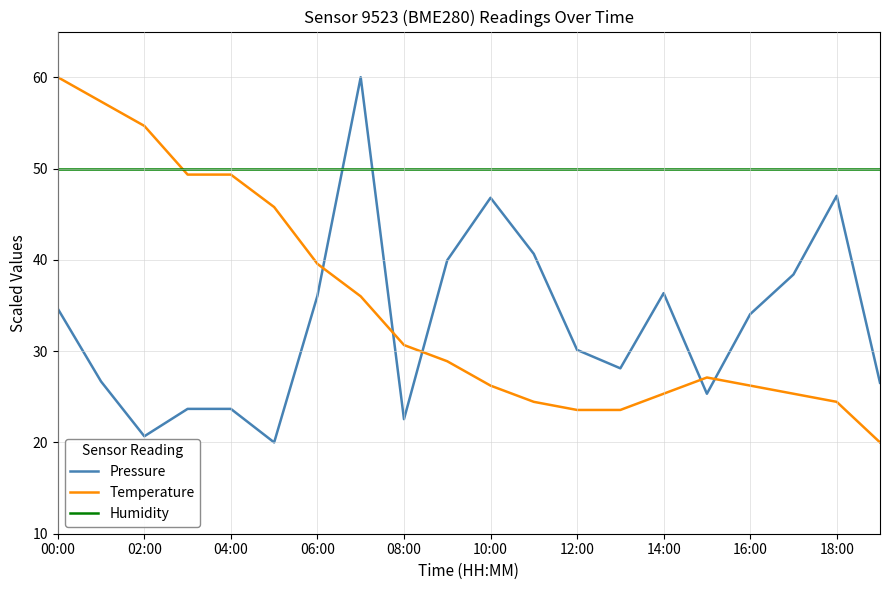

After their last crossing, which series has the higher values: Temperature or Humidity?

Humidity